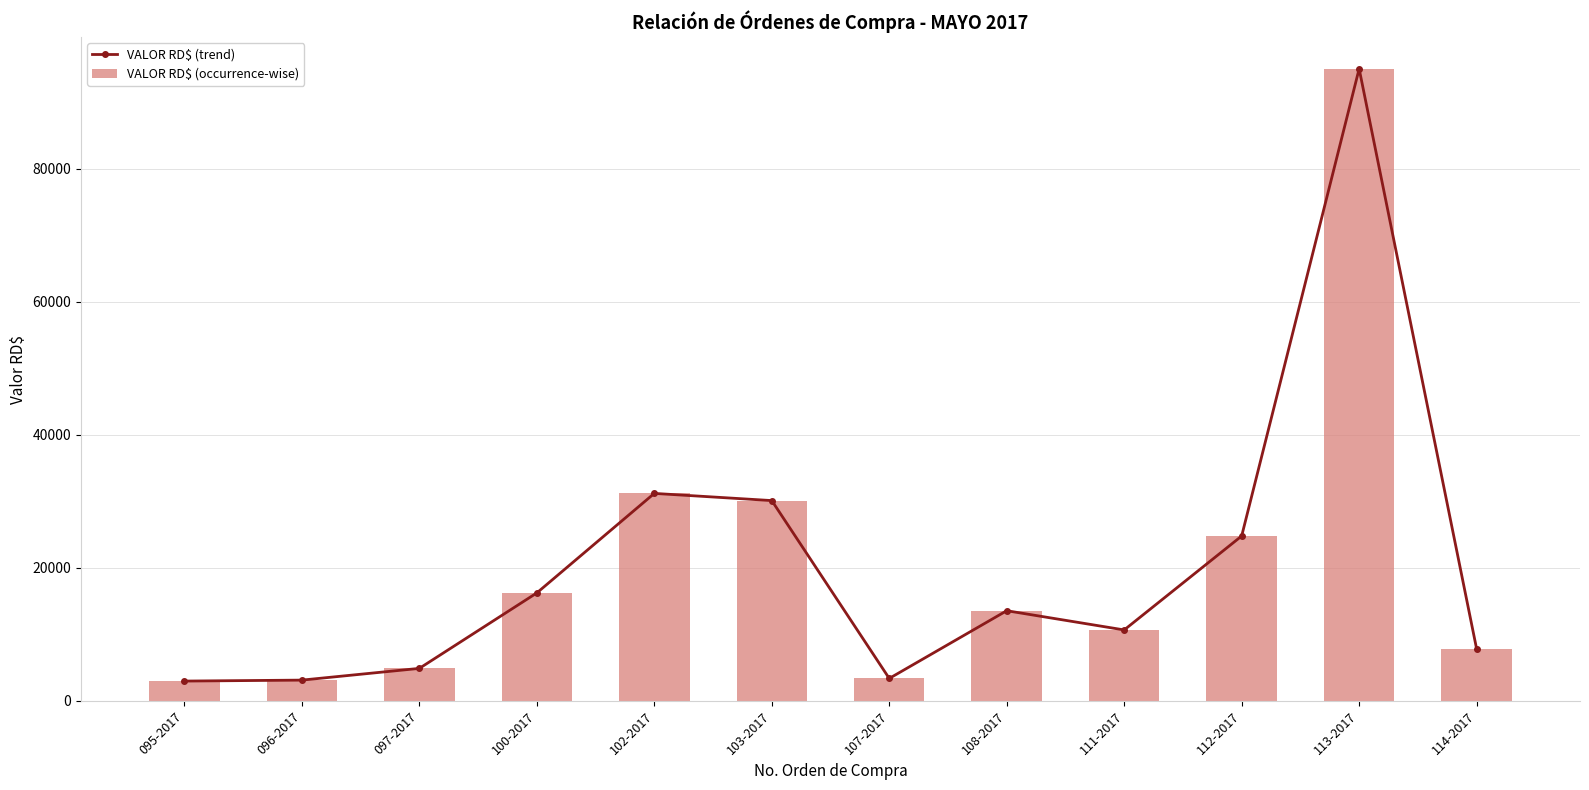

How many series are shown in this chart?

2